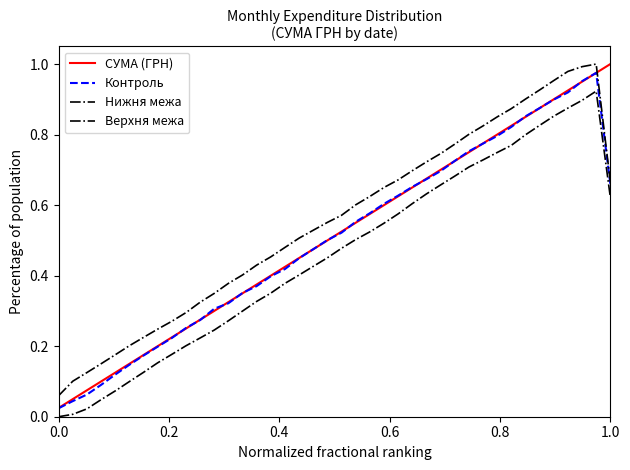

True or false: Нижня межа and СУМА (ГРН) intersect in this chart.

False